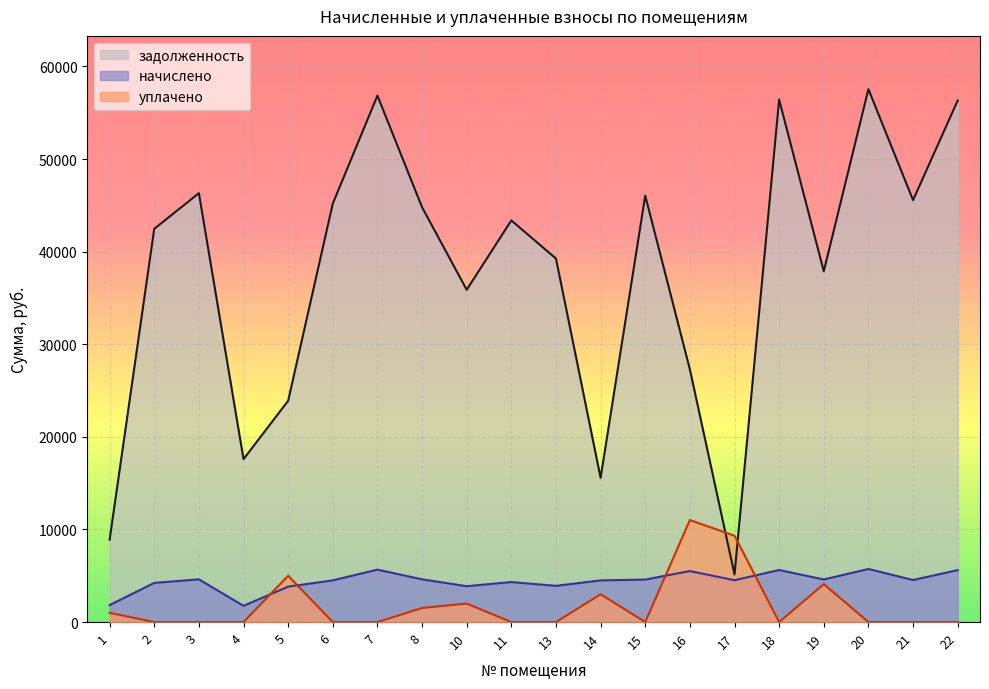

In уплачено, how many points are higher than both neighbors (excluding endpoints)?

5